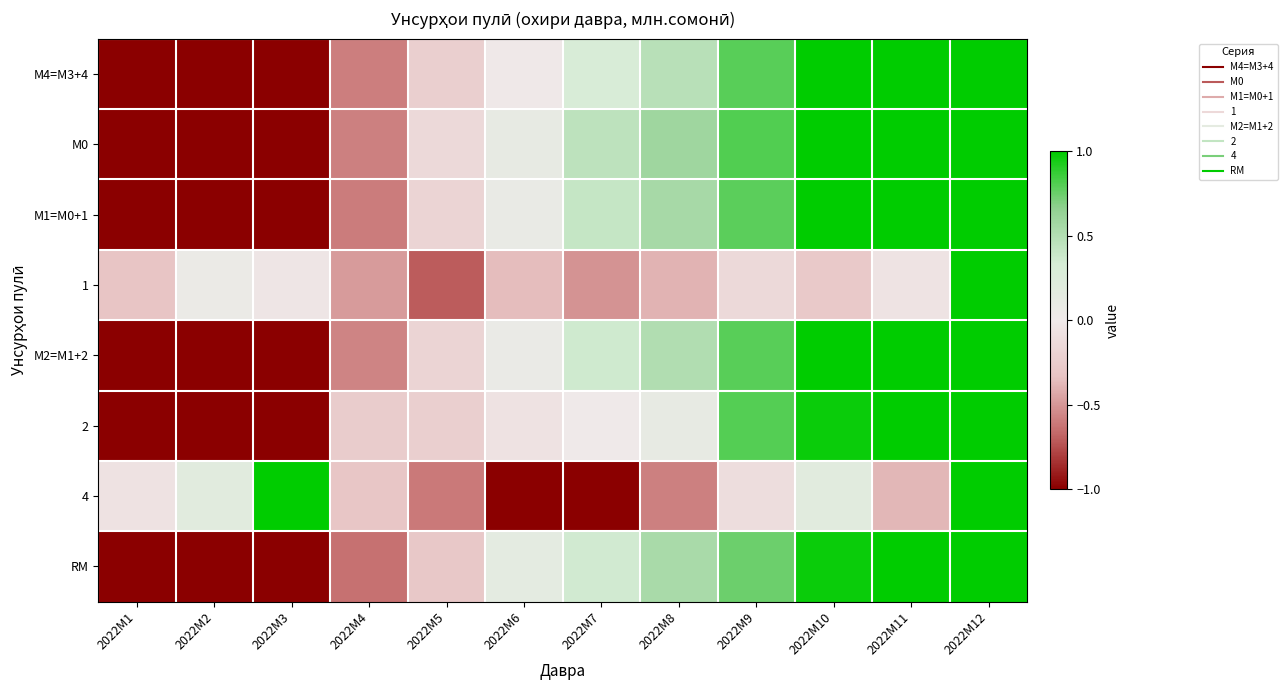

What is the smallest value displayed?

-1.6